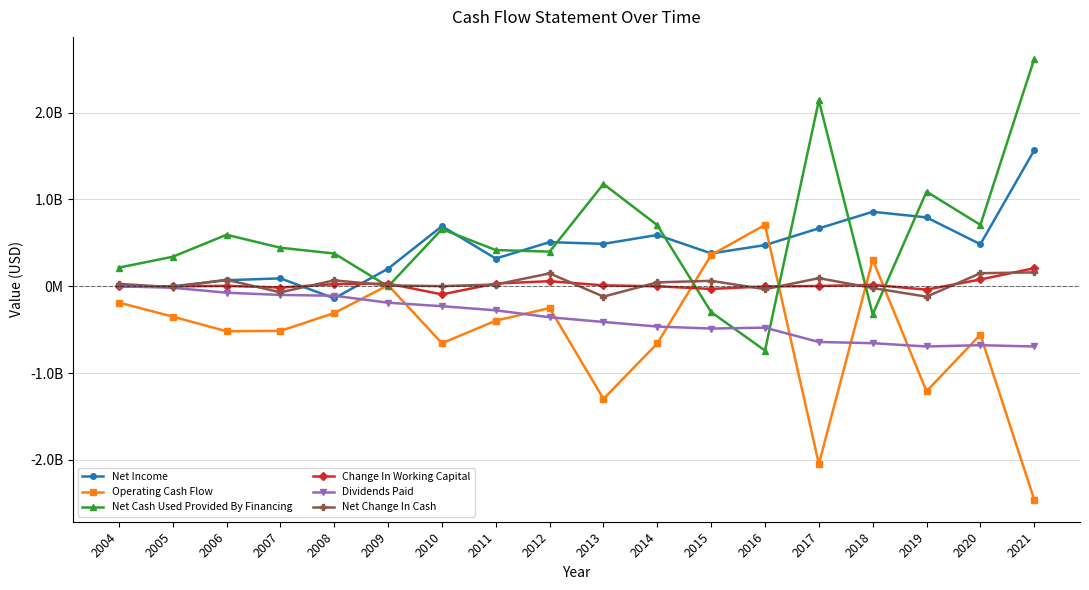

Where do Net Change In Cash and Operating Cash Flow first cross each other?

2008 and 2009